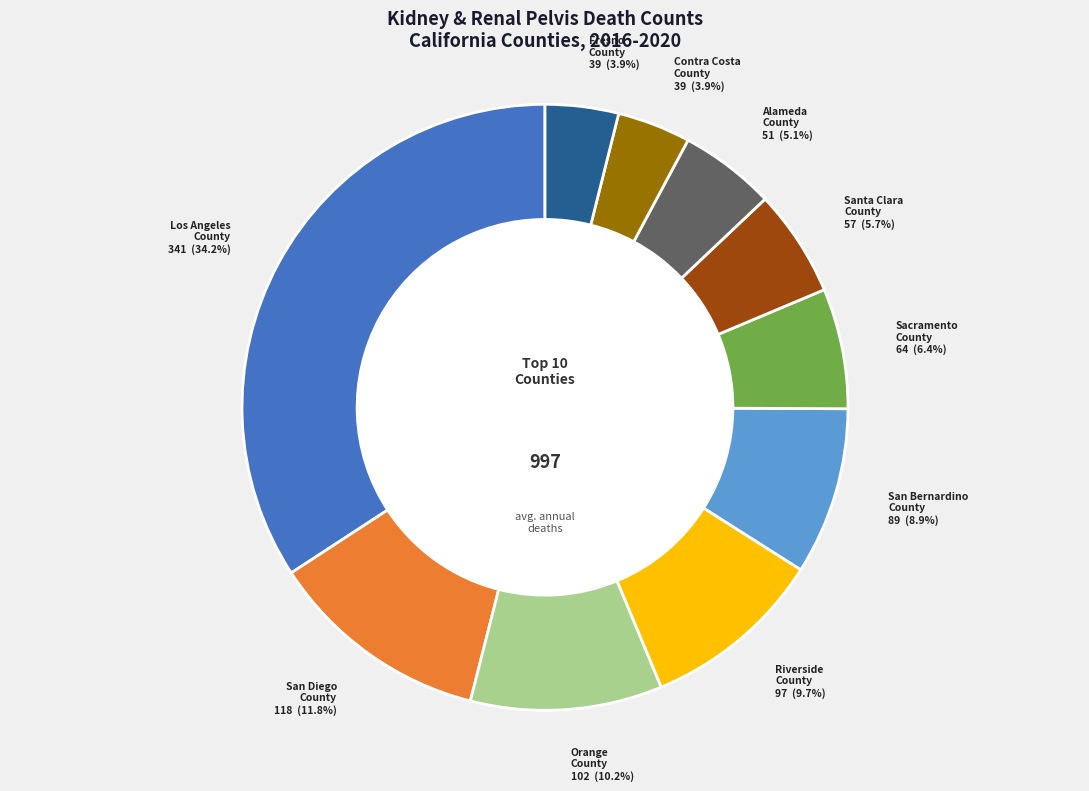

Which slice is the largest?

Los Angeles County